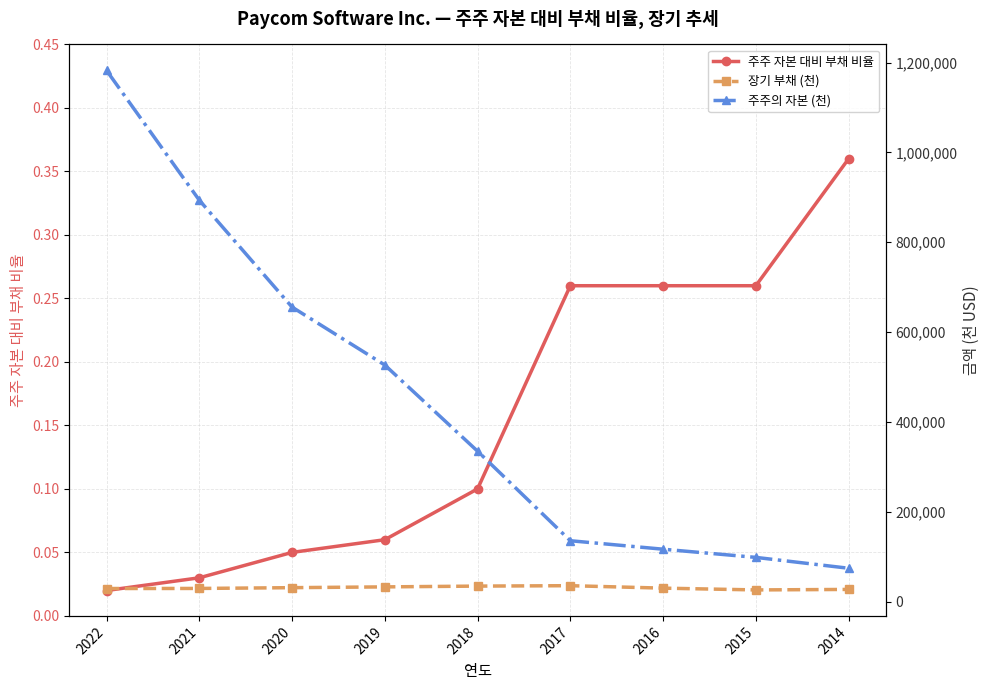

At which category does the chart reach its peak across all series?

2022